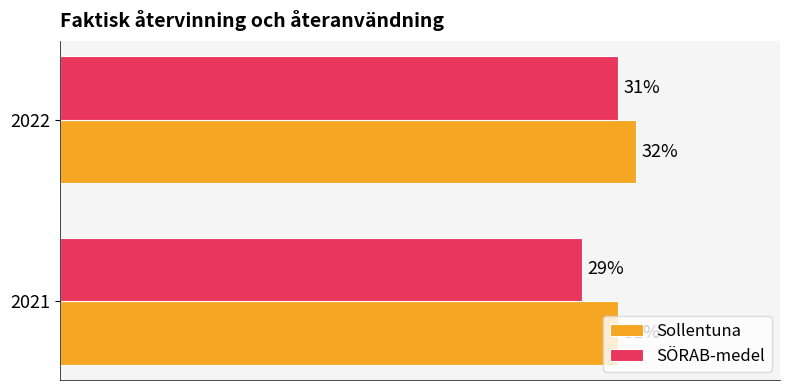

Which series changed the most between 2021 and 2022?

SÖRAB-medel